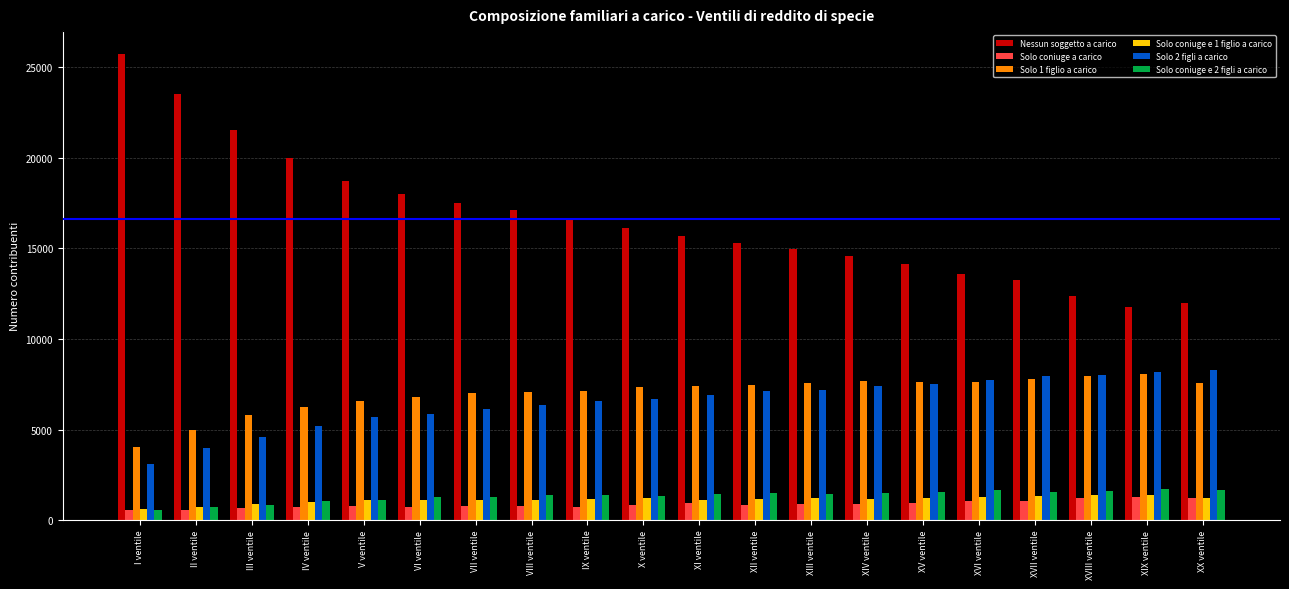

Which series has the widest spread of values?

Nessun soggetto a carico